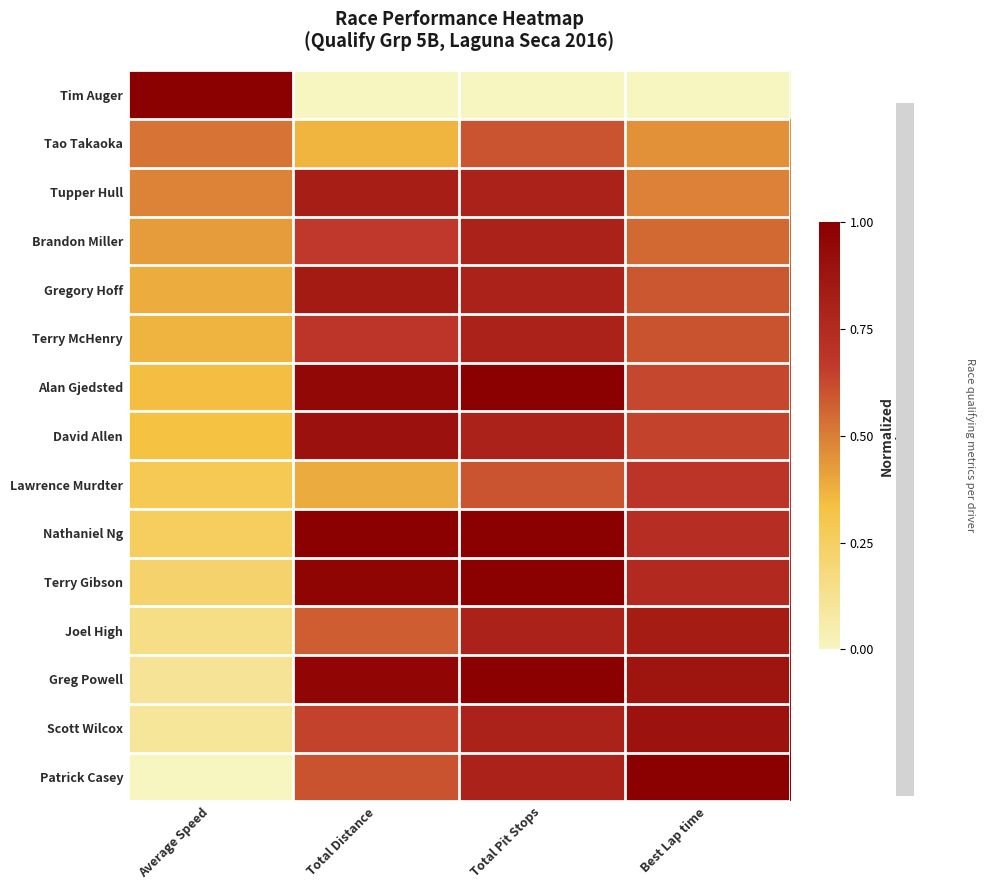

Reading left to right, list all the values displayed in this chart.

Tim Auger: Average Speed=1.0	Total Distance=0.0	Total Pit Stops=0.0	Best Lap time=0.0
Tao Takaoka: Average Speed=0.5	Total Distance=0.4	Total Pit Stops=0.6	Best Lap time=0.5
Tupper Hull: Average Speed=0.5	Total Distance=0.8	Total Pit Stops=0.8	Best Lap time=0.5
Brandon Miller: Average Speed=0.4	Total Distance=0.7	Total Pit Stops=0.8	Best Lap time=0.6
Gregory Hoff: Average Speed=0.4	Total Distance=0.8	Total Pit Stops=0.8	Best Lap time=0.6
Terry McHenry: Average Speed=0.4	Total Distance=0.7	Total Pit Stops=0.8	Best Lap time=0.6
Alan Gjedsted: Average Speed=0.3	Total Distance=1.0	Total Pit Stops=1.0	Best Lap time=0.6
David Allen: Average Speed=0.3	Total Distance=0.9	Total Pit Stops=0.8	Best Lap time=0.6
Lawrence Murdter: Average Speed=0.3	Total Distance=0.4	Total Pit Stops=0.6	Best Lap time=0.7
Nathaniel Ng: Average Speed=0.3	Total Distance=1.0	Total Pit Stops=1.0	Best Lap time=0.7
Terry Gibson: Average Speed=0.2	Total Distance=1.0	Total Pit Stops=1.0	Best Lap time=0.8
Joel High: Average Speed=0.2	Total Distance=0.6	Total Pit Stops=0.8	Best Lap time=0.8
Greg Powell: Average Speed=0.1	Total Distance=1.0	Total Pit Stops=1.0	Best Lap time=0.9
Scott Wilcox: Average Speed=0.1	Total Distance=0.6	Total Pit Stops=0.8	Best Lap time=0.9
Patrick Casey: Average Speed=0.0	Total Distance=0.6	Total Pit Stops=0.8	Best Lap time=1.0